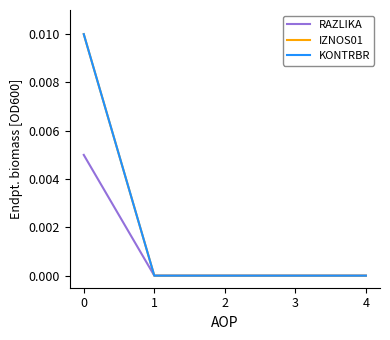

Does the chart display data point markers on the line(s)?

No